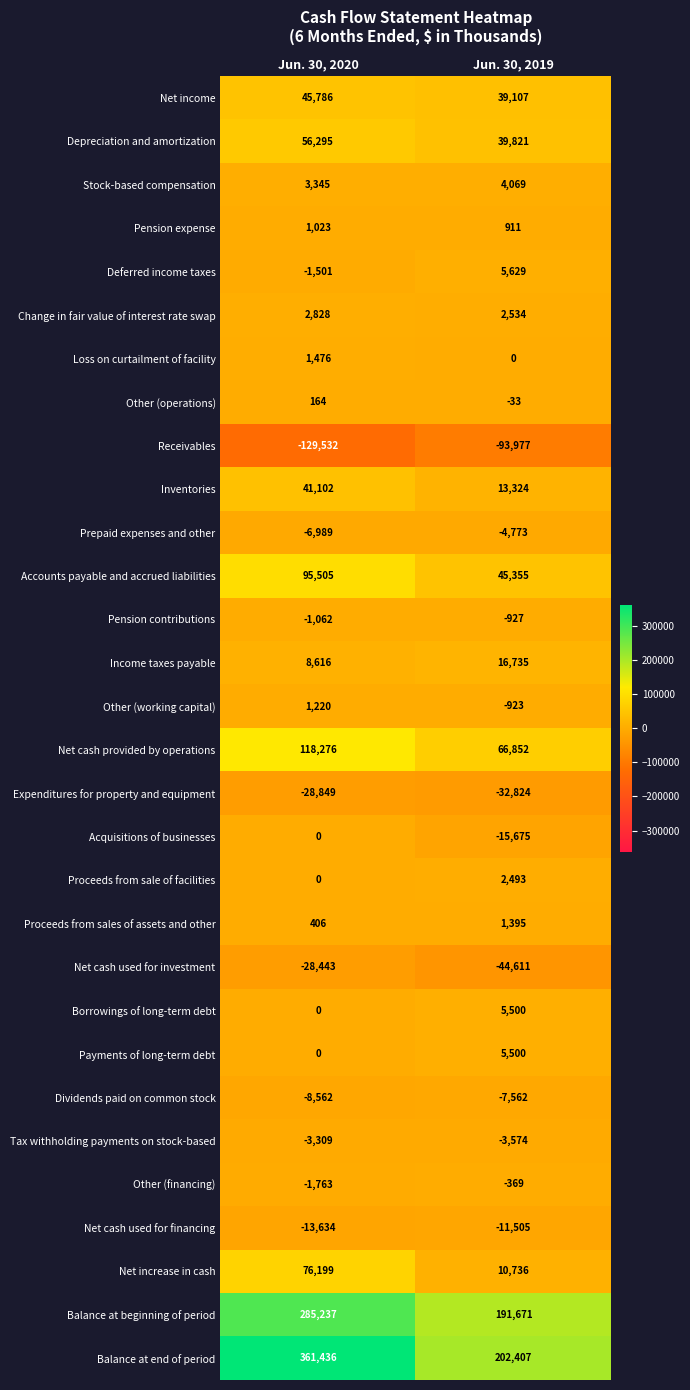

What is the total value across all series at Jun. 30, 2019?

437286